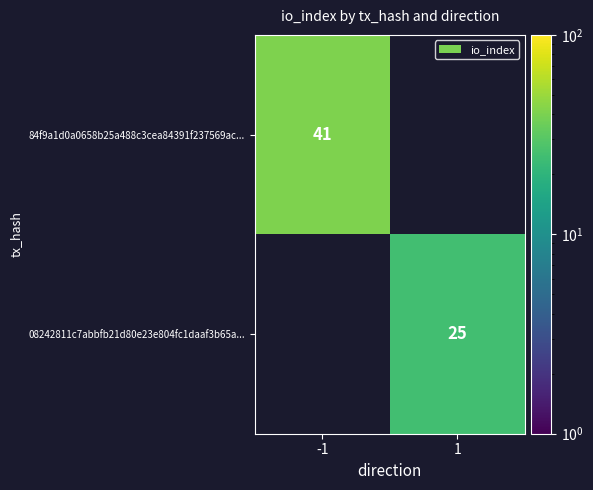

Is it true that 84f9a1d0a0658b25a488c3cea84391f237569ac... equals 41 at -1?

True